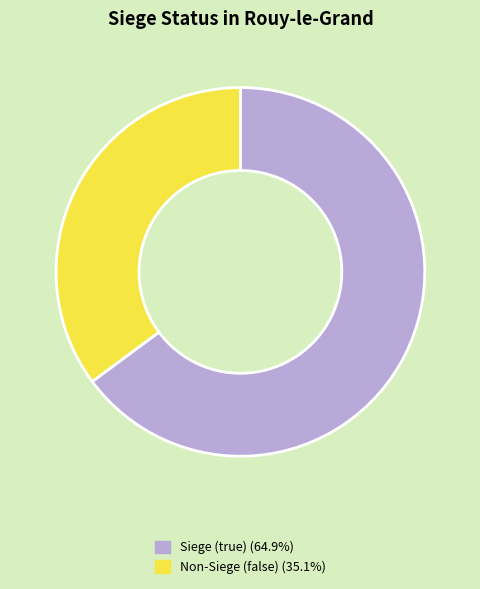

Does any single category account for the majority?

Yes